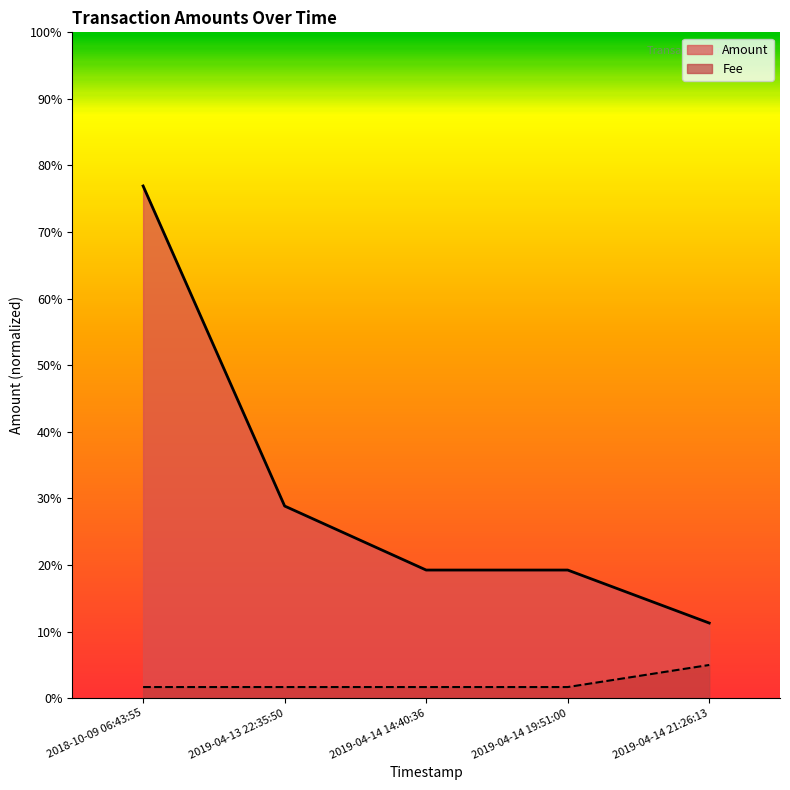

List the series in order of their peak value, lowest first.

Fee, Amount